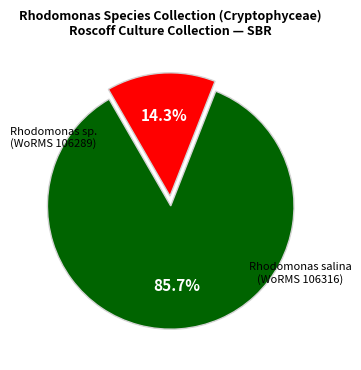

Is there any slice that represents more than half of the pie?

Yes